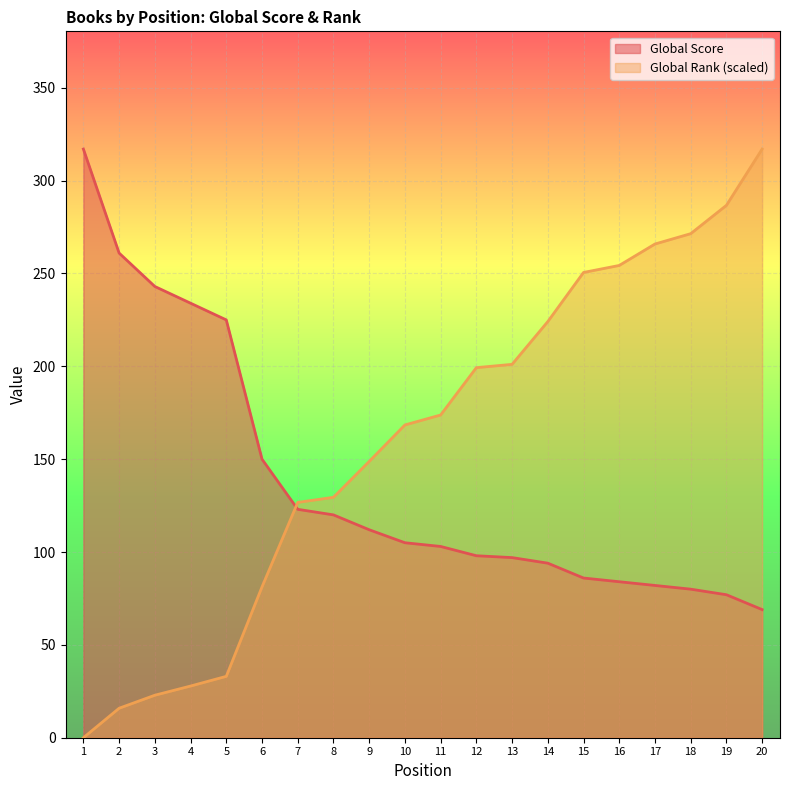

What is the difference between the Global Score values at 10 and 14?

11.0